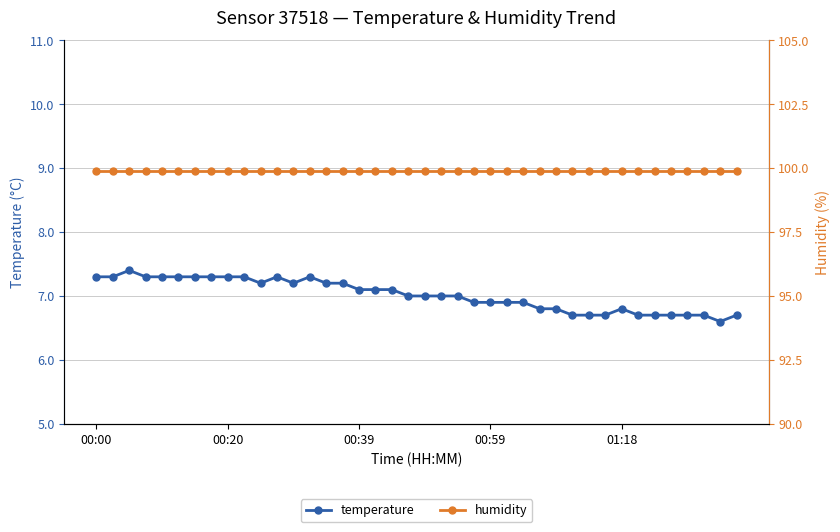

True or false: temperature has more than 0 points higher than both neighbors.

True